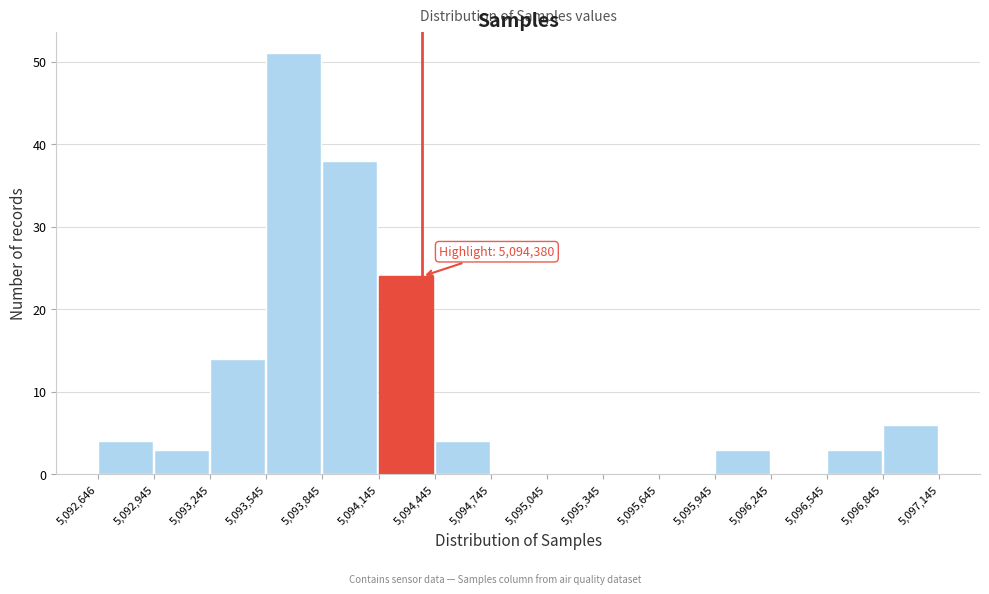

Which range on the x-axis has the tallest bar?

5,093,545 to 5,093,845